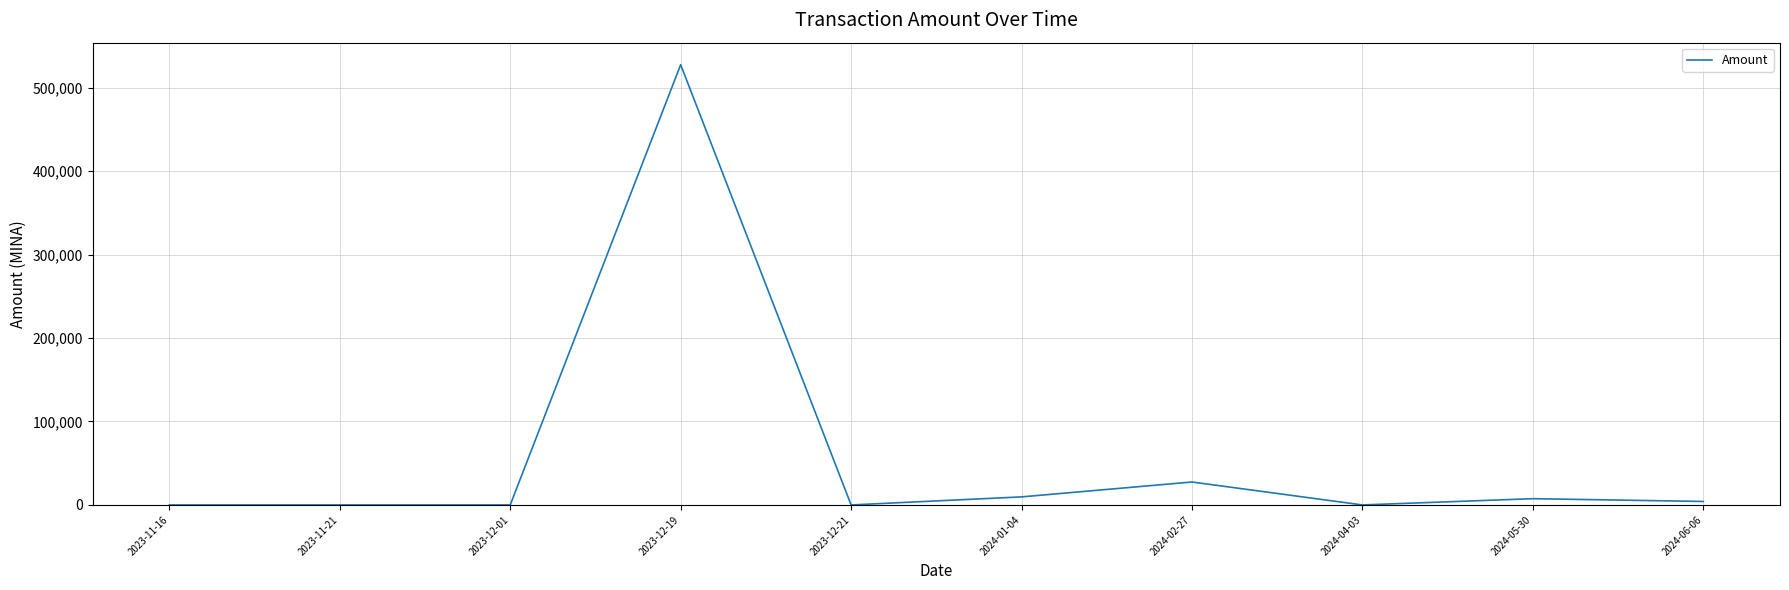

Where is the data nearest to the value 263740?

2024-02-27